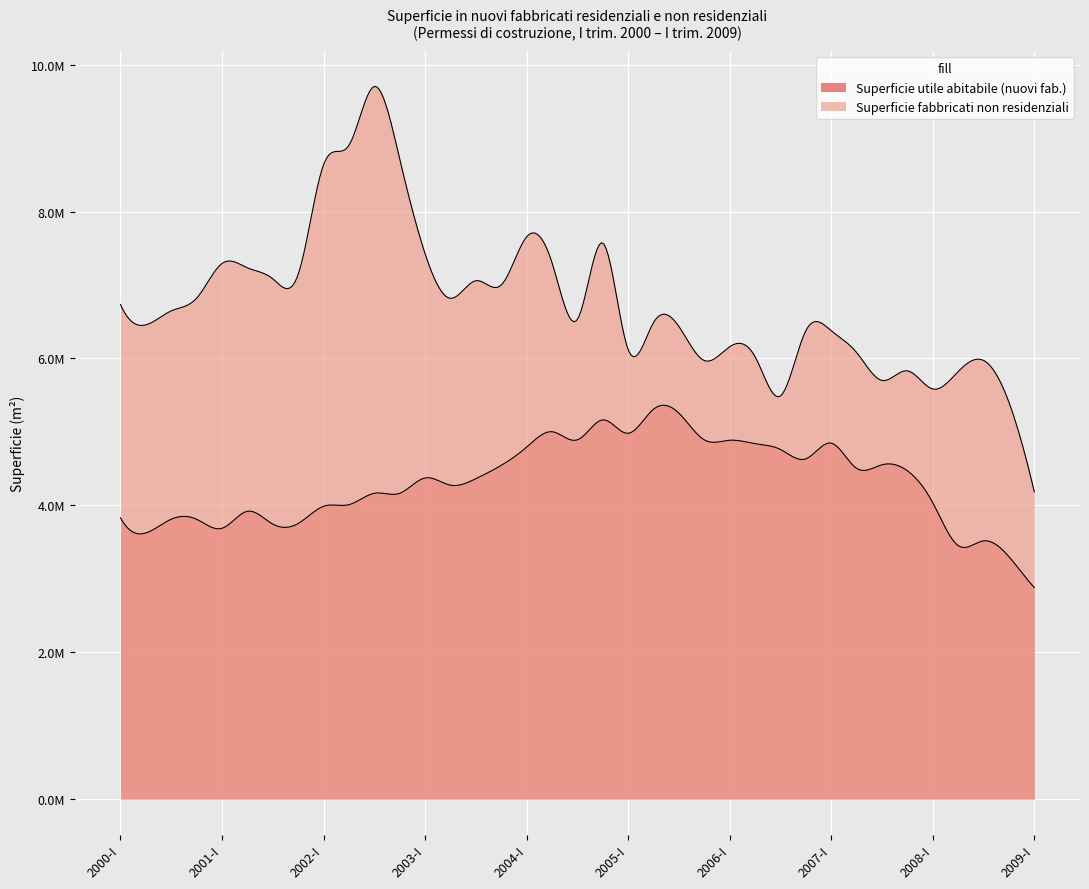

The value of Superficie utile abitabile (nuovi fab.) at 2005-I is 1496119. True or false?

False